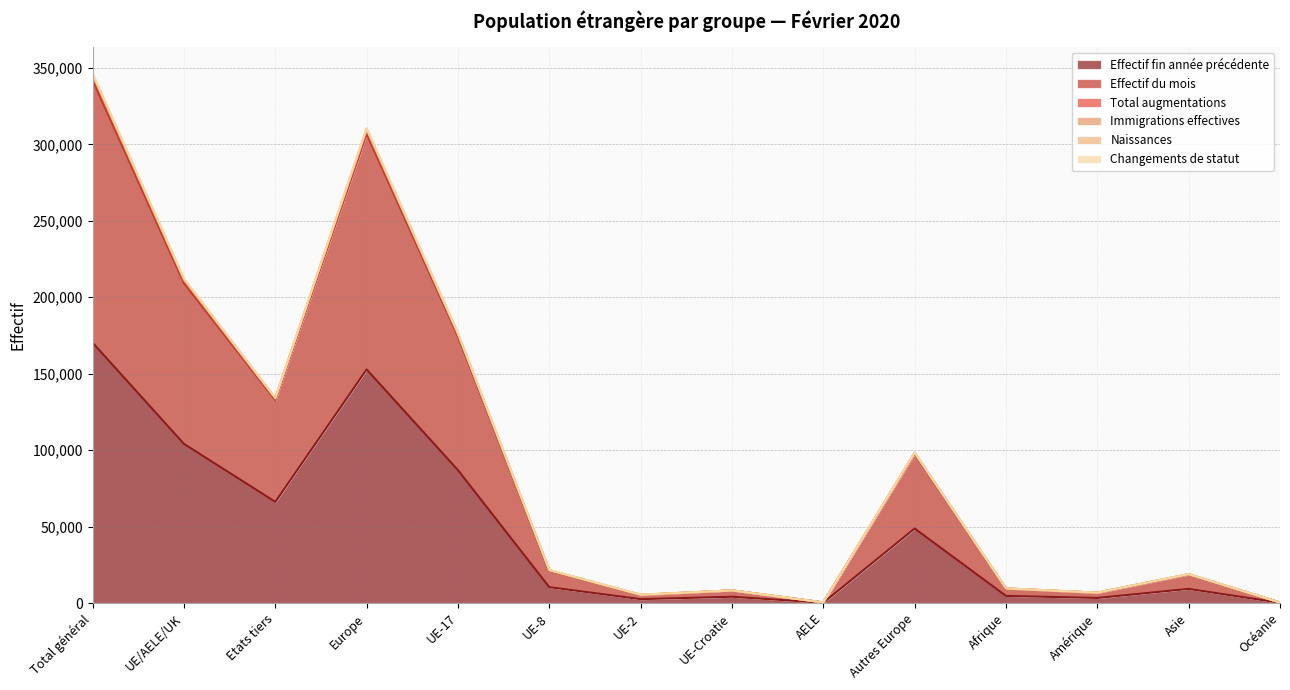

Is it true that Naissances equals 319 at Océanie?

True